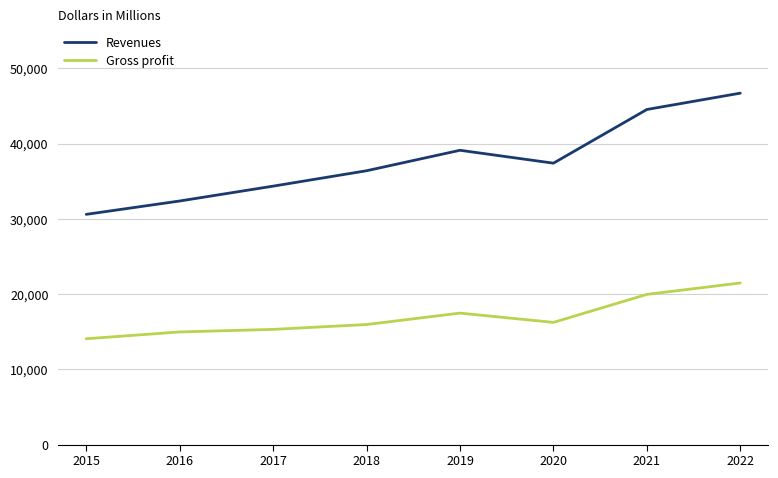

Which series changed the most between 2018 and 2021?

Revenues